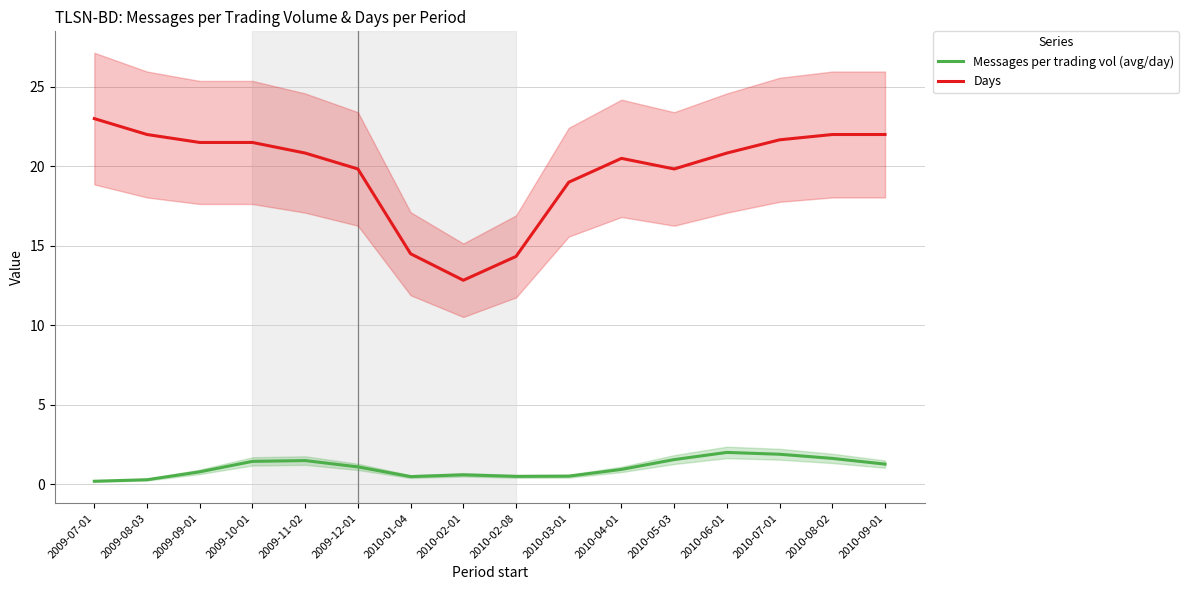

What position from the right is 2010-04-01?

6